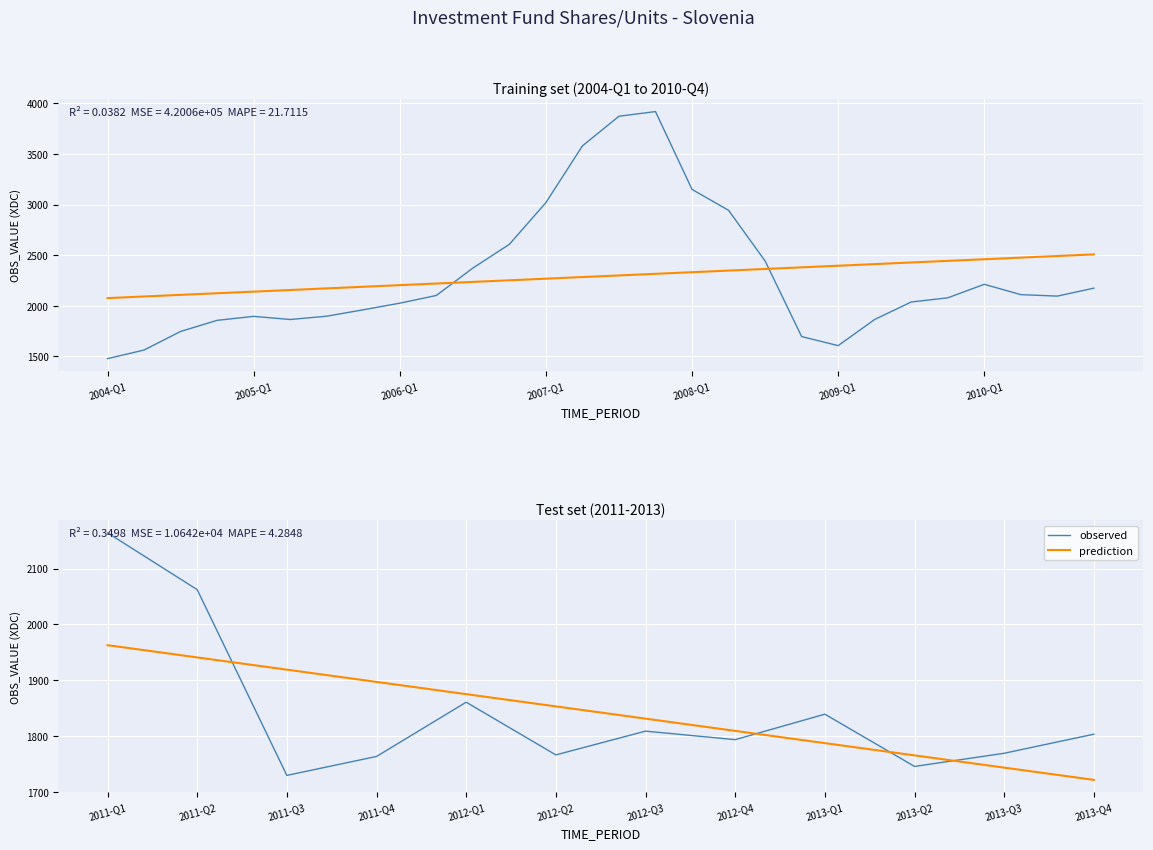

How many categories are shown in the chart?

12